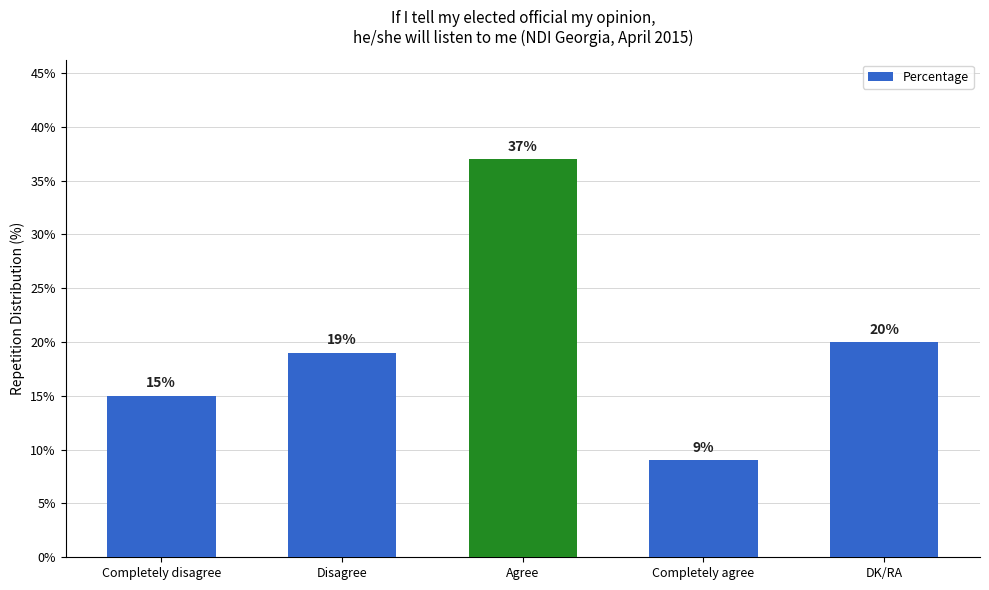

Reading left to right, transcribe all the data shown in this chart.

Completely disagree=15	Disagree=19	Agree=37	Completely agree=9	DK/RA=20